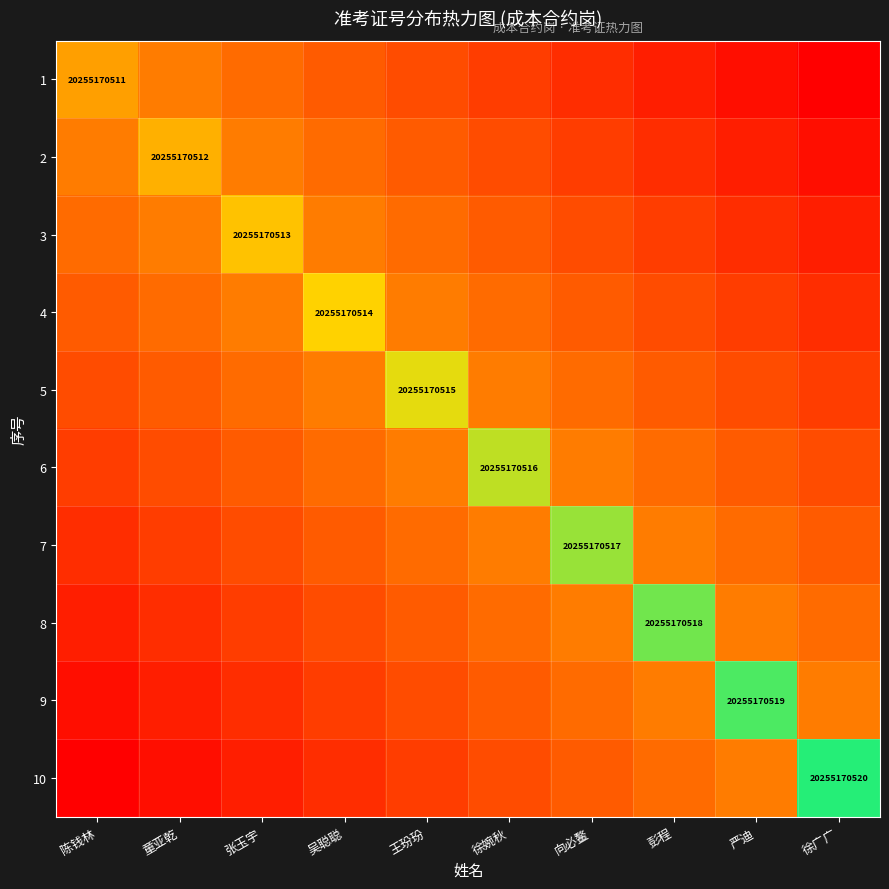

At 彭程, list the series in order from largest to smallest.

8, 7, 9, 6, 10, 5, 4, 3, 2, 1